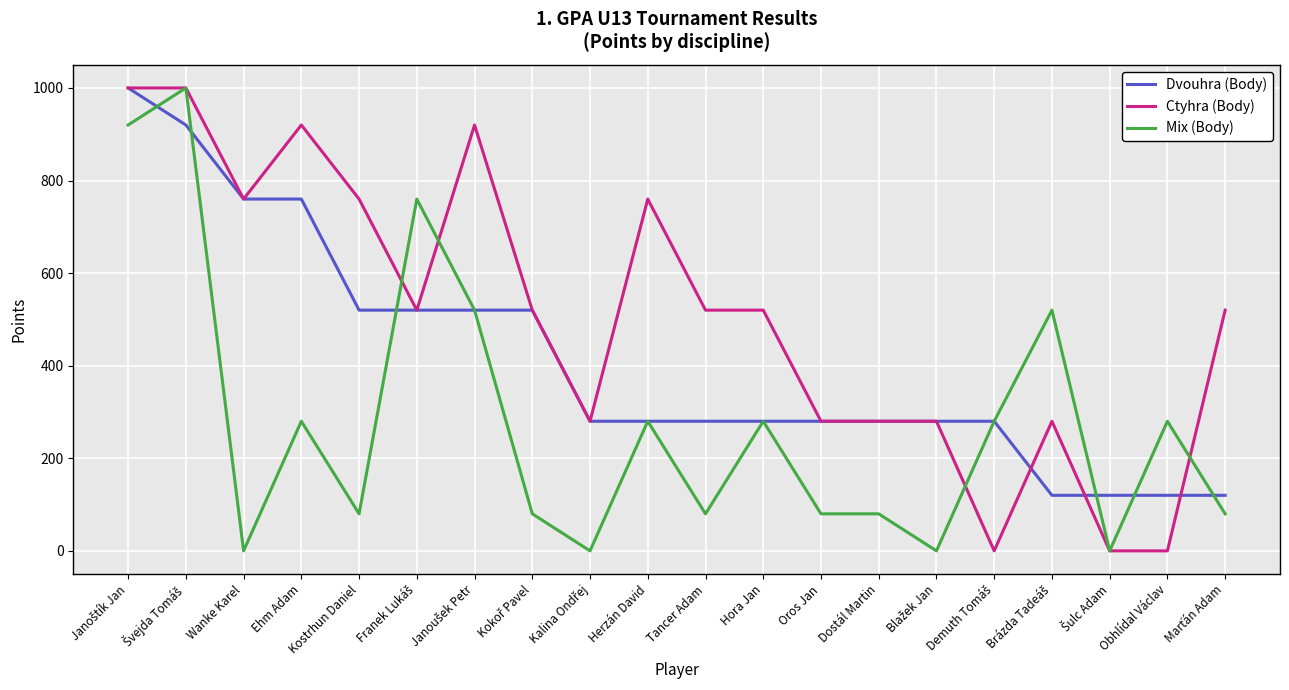

Which series has the largest total across all categories?

Ctyhra (Body)